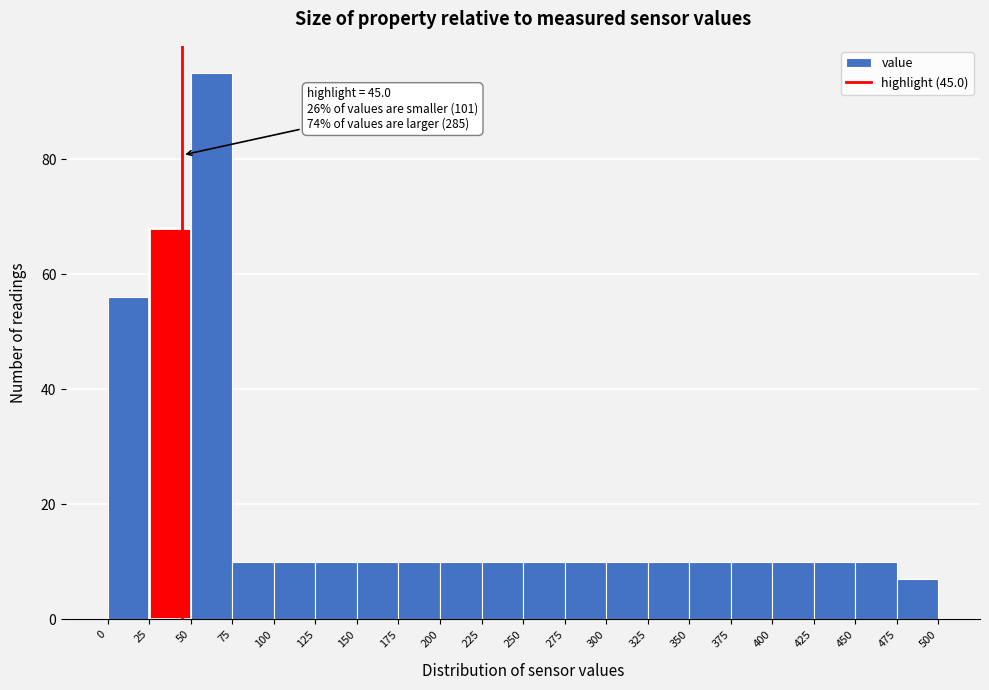

Over which range of the x-axis is the bar tallest?

50 to 75